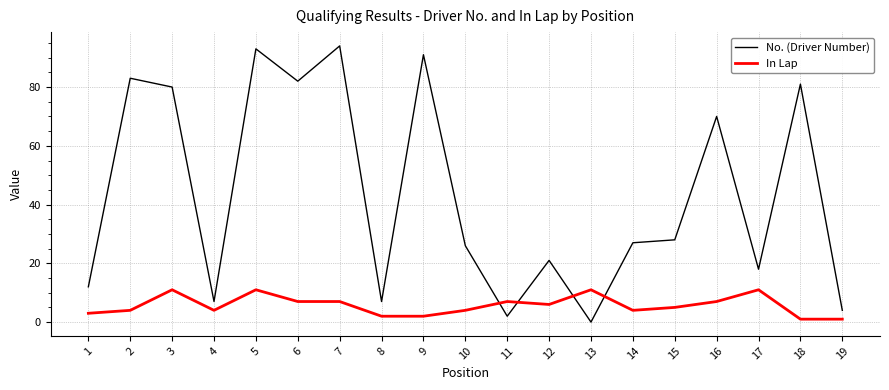

Which series changed the most between 4 and 7?

No. (Driver Number)